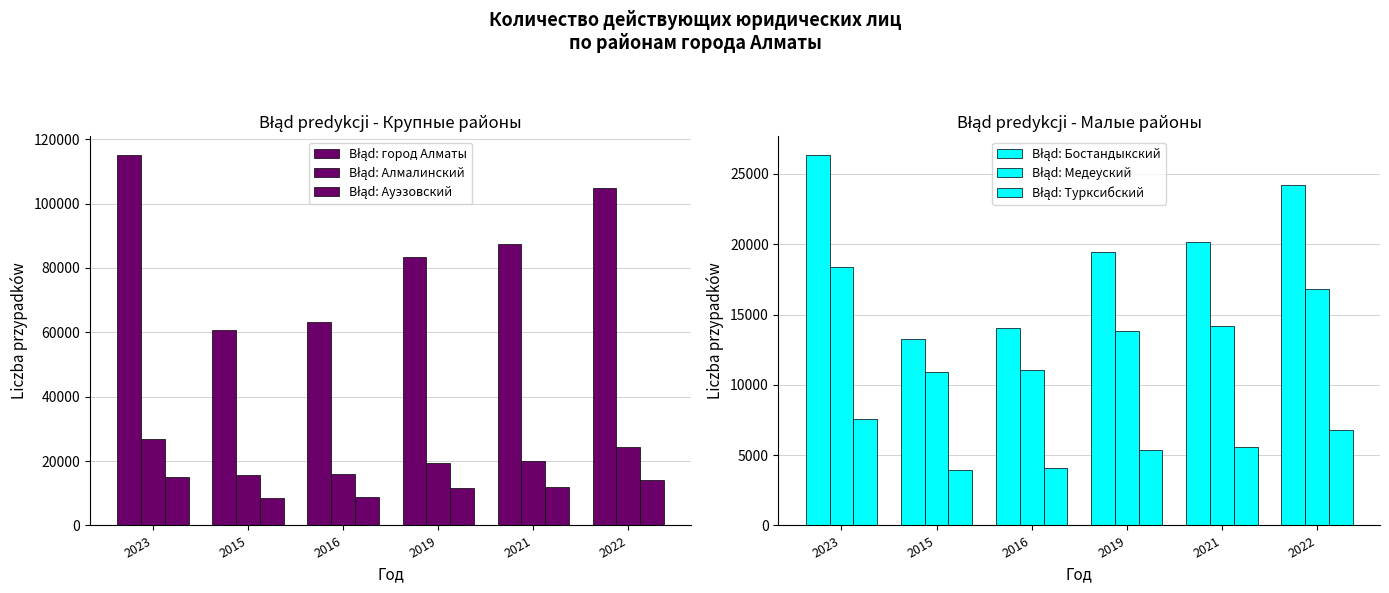

How many data points in Błąd: Медеуский are above 14156?

2